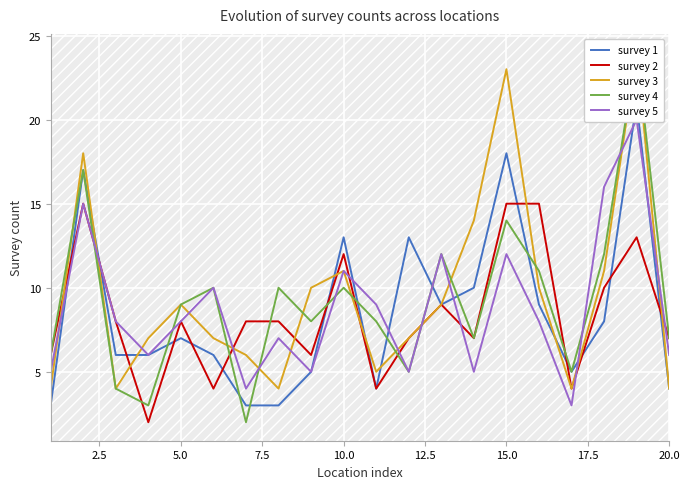

The value of survey 2 at 20.0 is 7. True or false?

True